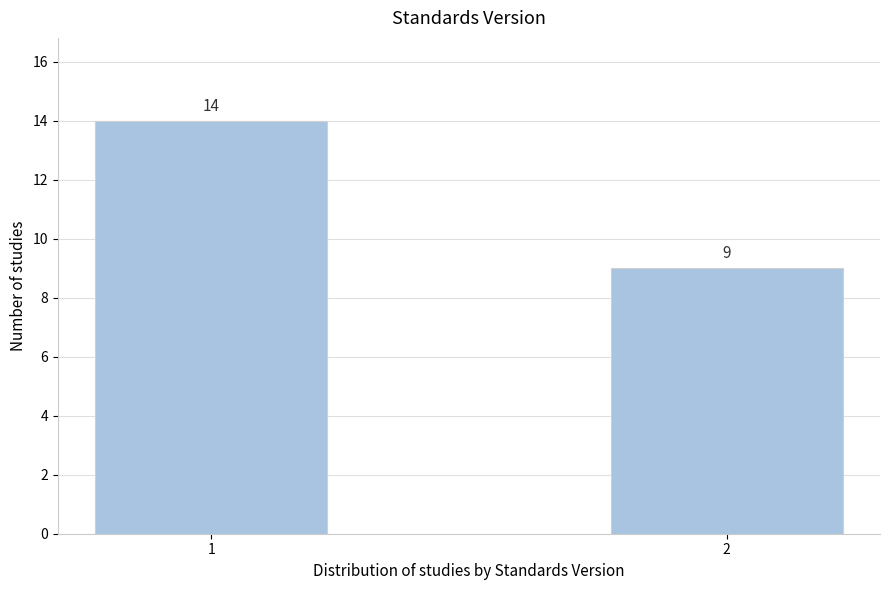

Reading left to right, extract all data points from this chart.

14	9